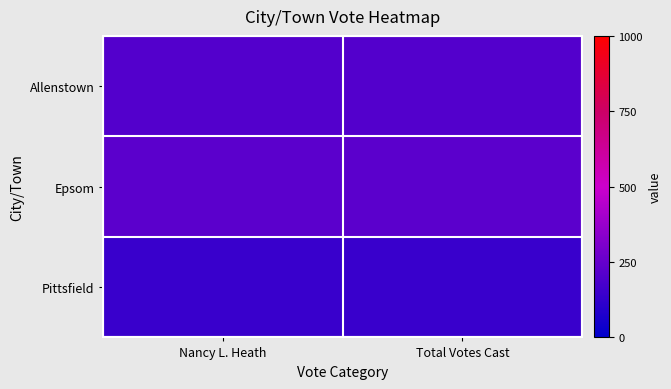

Between Nancy L. Heath and Total Votes Cast, which is larger?

Total Votes Cast